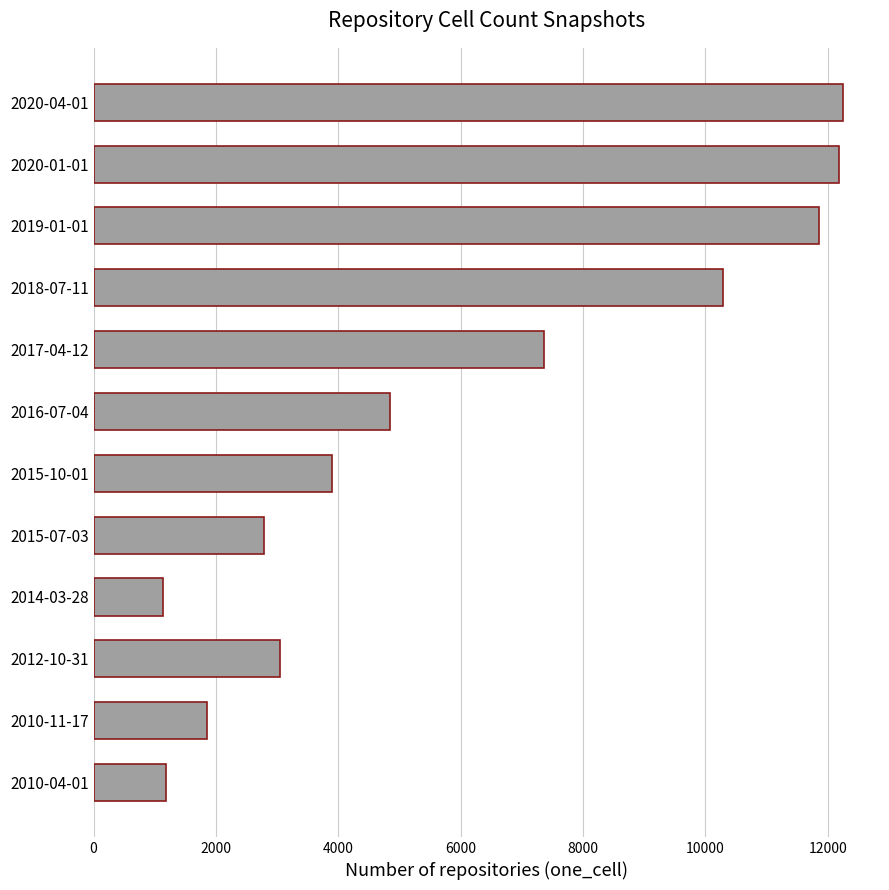

What is the change in value from 2014-03-28 to 2015-10-01?

+2761